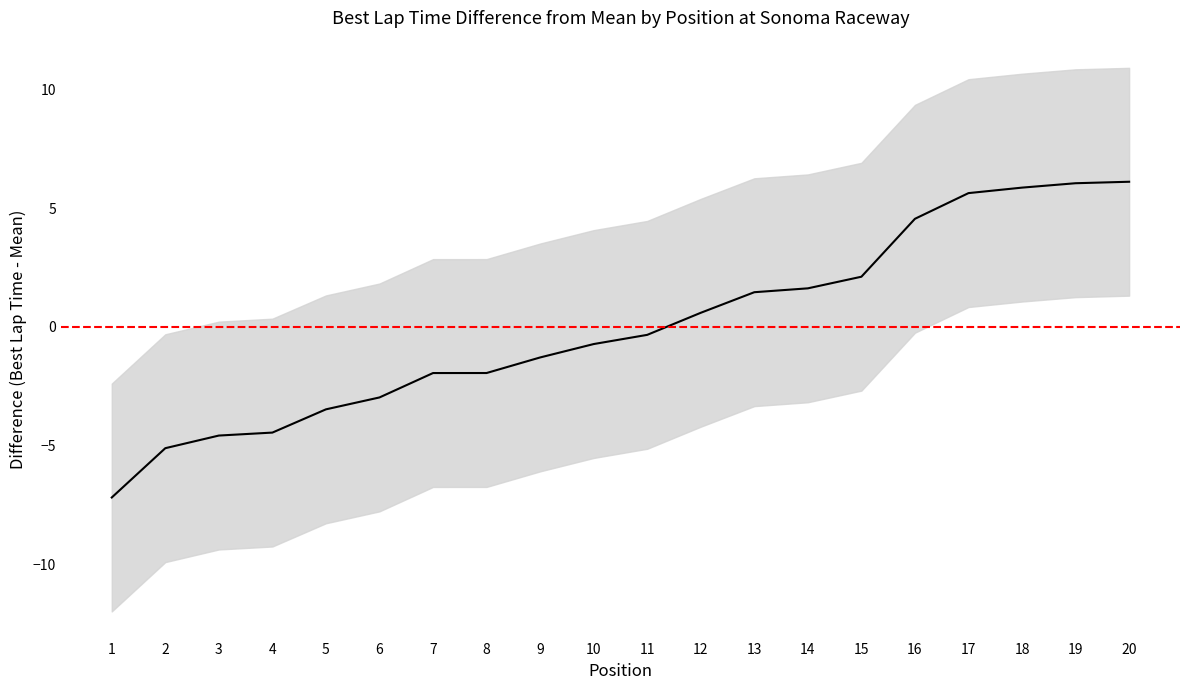

Between 8 and 15, which is larger?

15